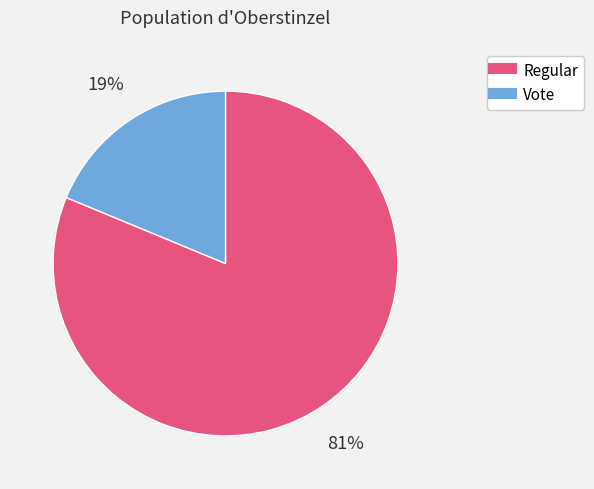

True or false: Vote accounts for 10% of the total.

False